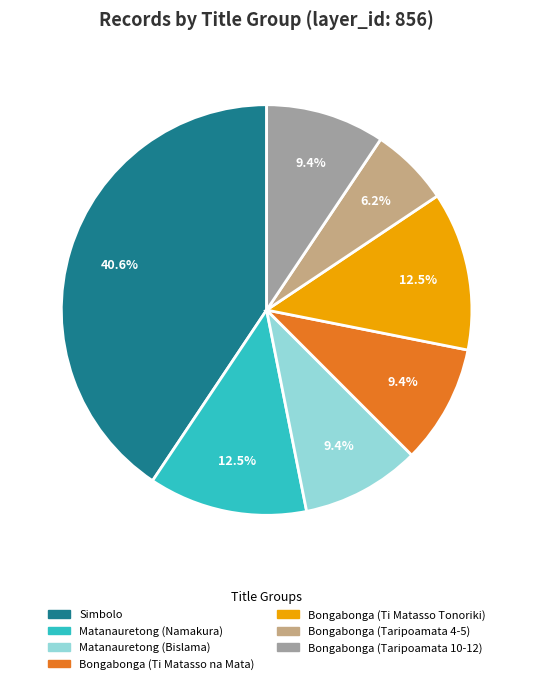

What is the largest slice in the pie chart?

Simbolo